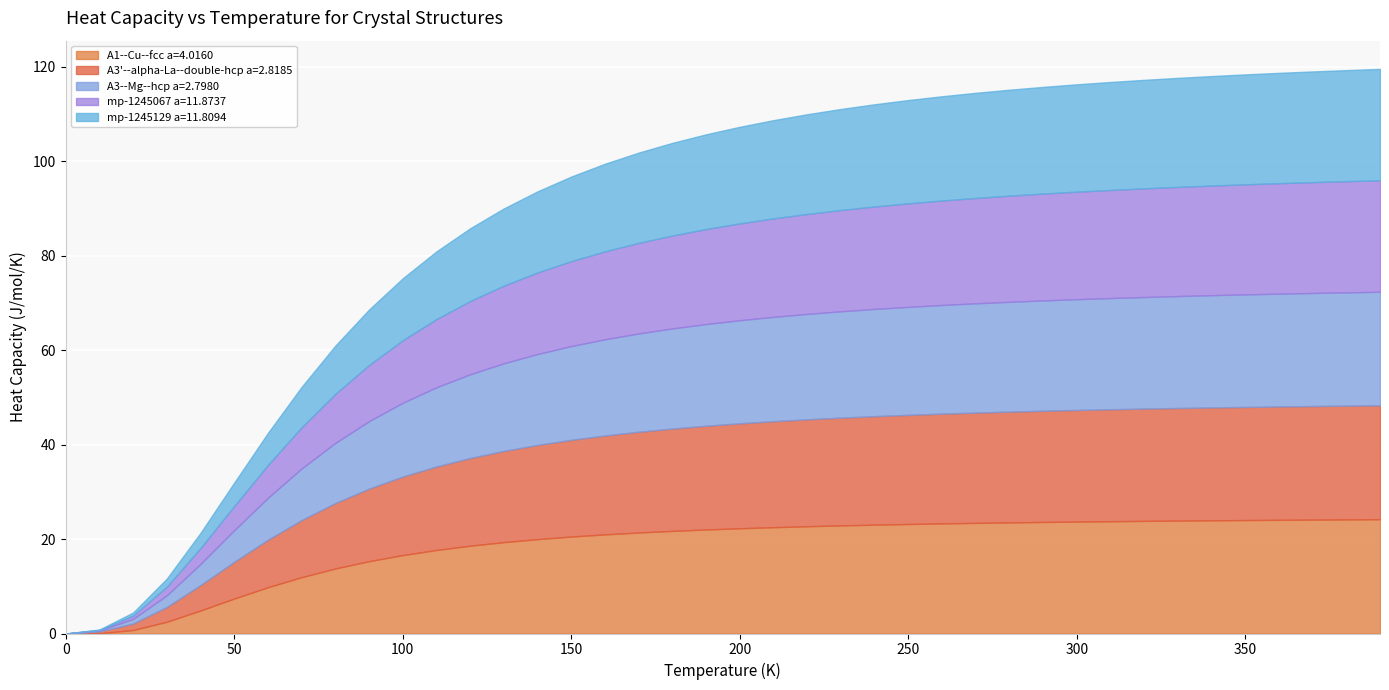

Which series has the largest total across all categories?

A3'--alpha-La--double-hcp a=2.8185